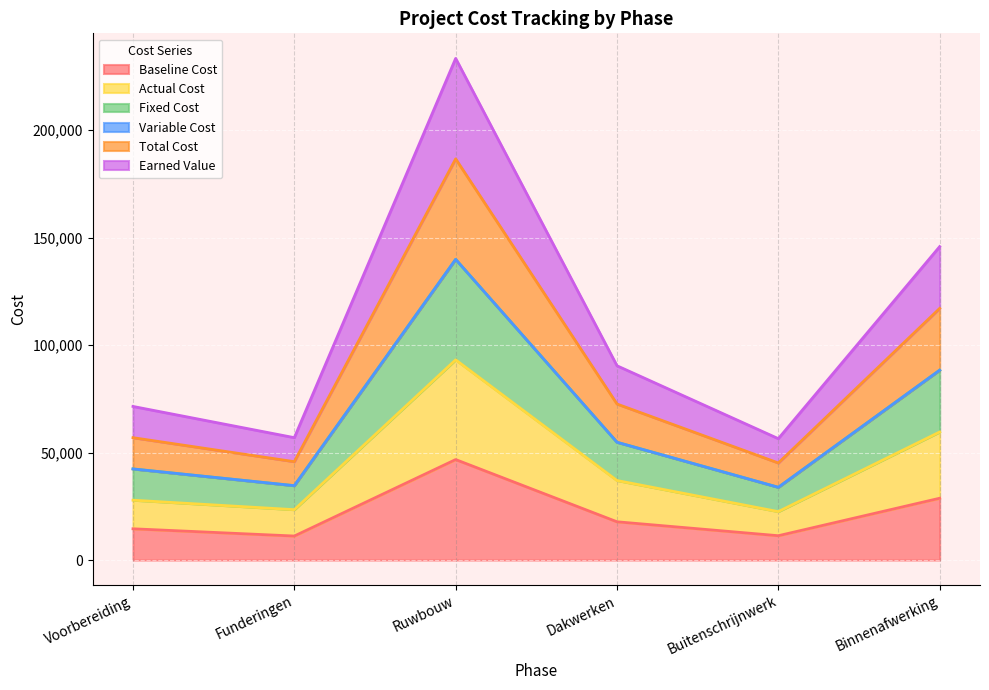

What is the maximum value shown in the chart?

233367